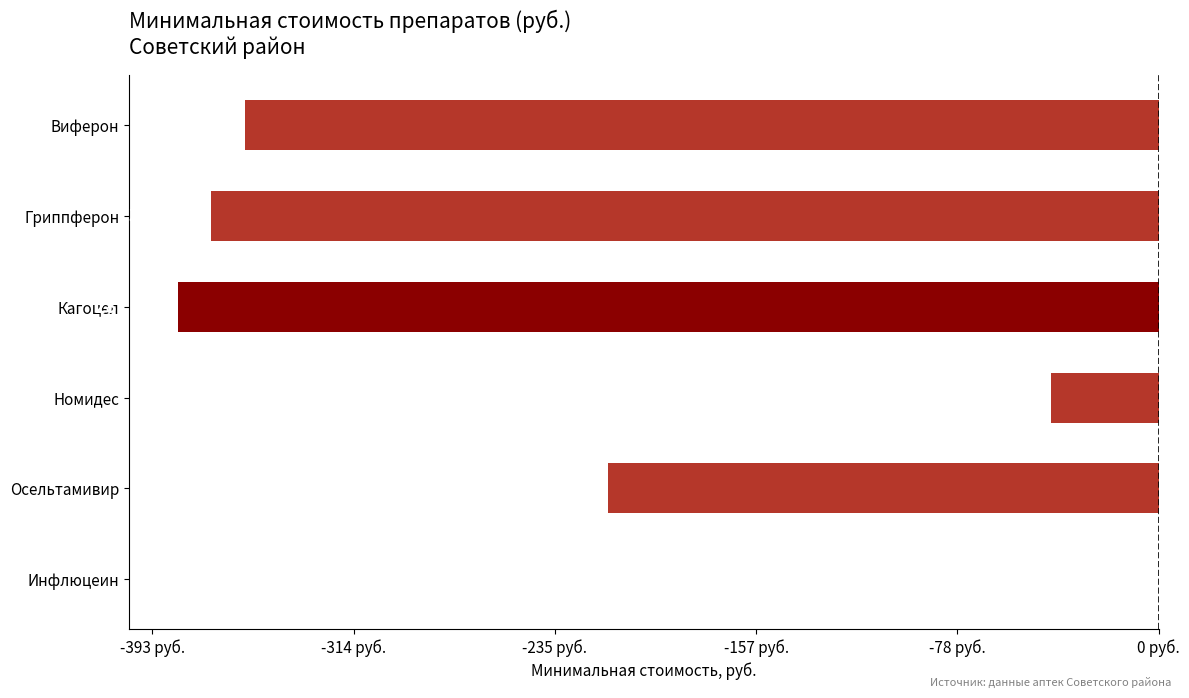

At which label is the value closest to -191?

Осельтамивир